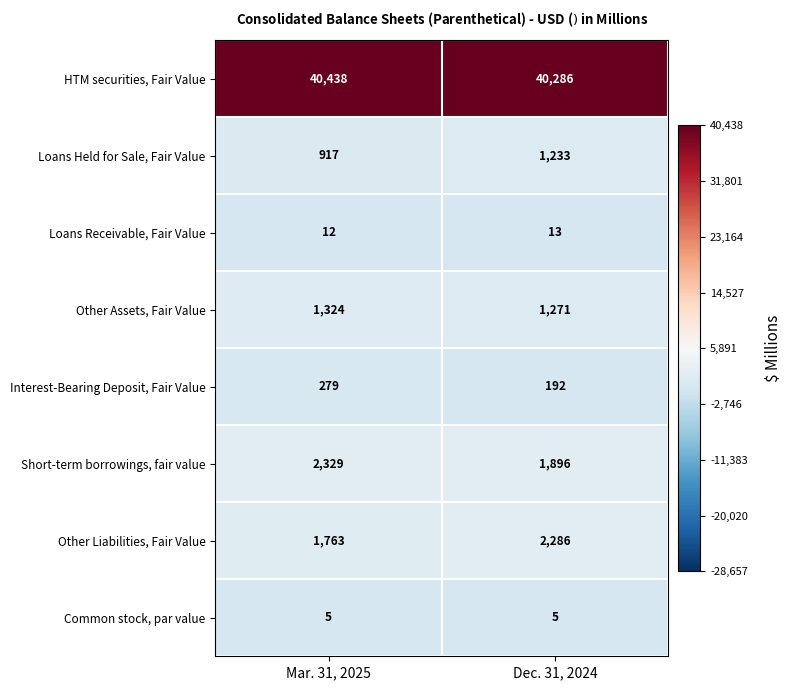

What is the greatest value displayed?

40438